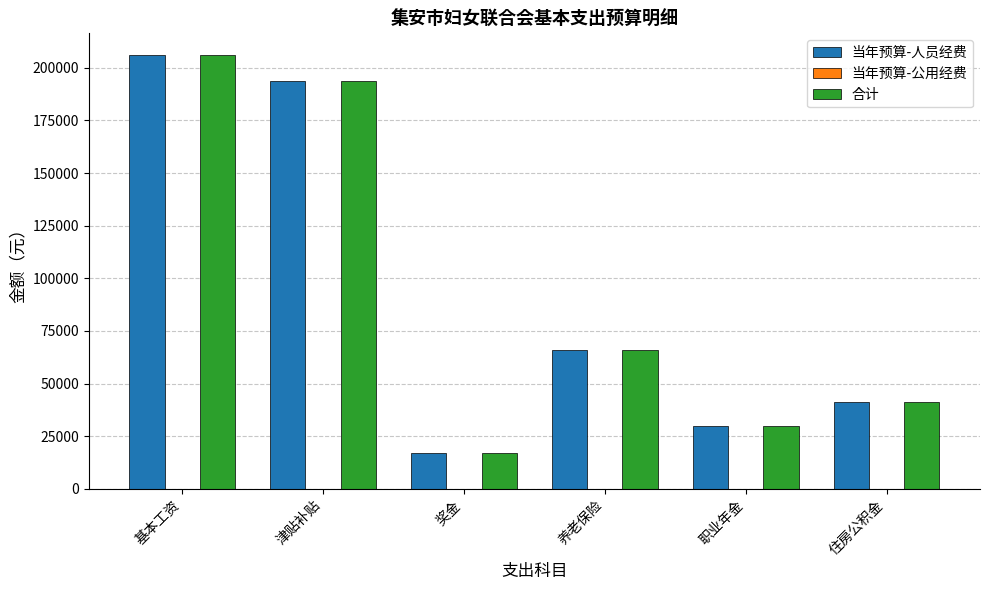

Rank the categories by 合计 value from highest to lowest.

基本工资, 津贴补贴, 养老保险, 住房公积金, 职业年金, 奖金